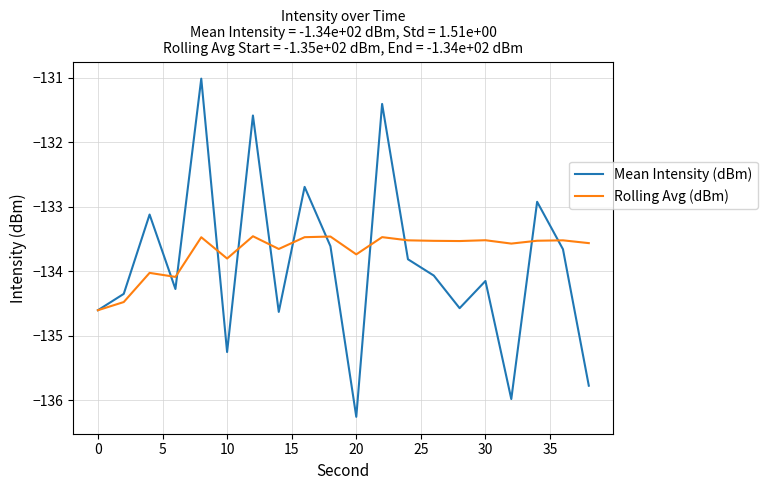

Which series has the widest spread of values?

Mean Intensity (dBm)